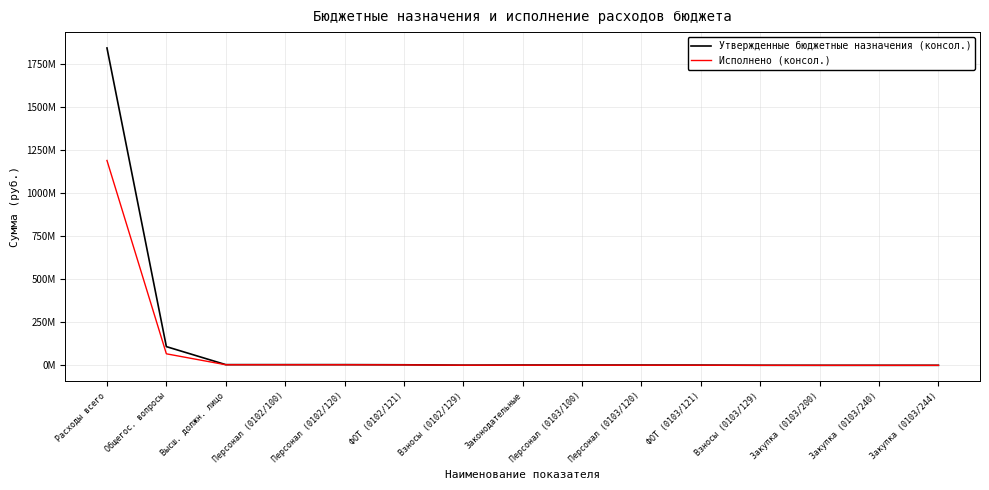

What is the difference between the second highest and second lowest values in the Утвержденные бюджетные назначения (консол.) series?

108527700.0